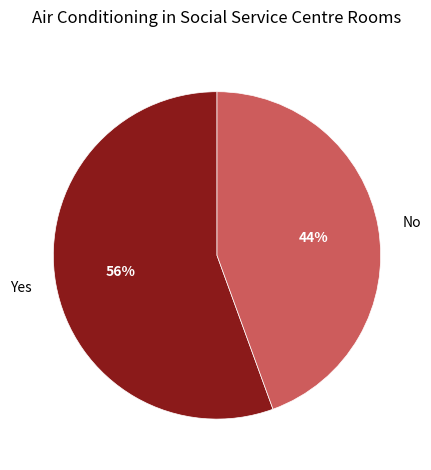

Which slice is the largest?

Yes